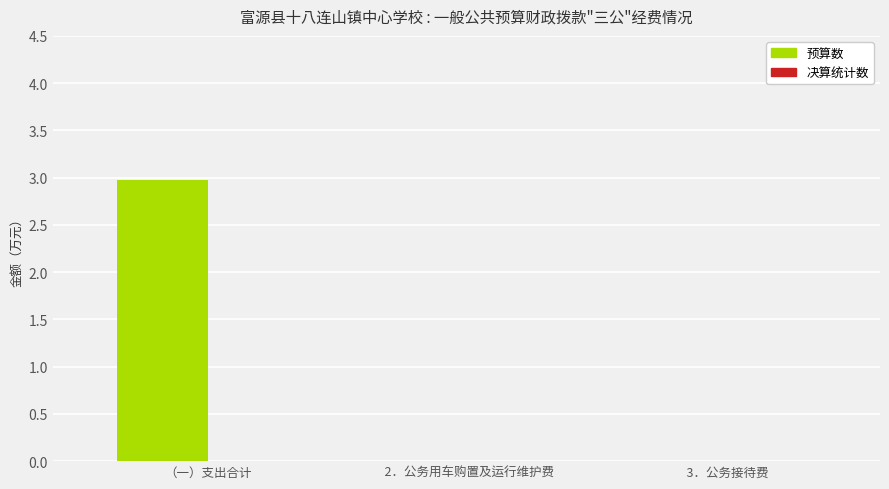

Which label corresponds to the largest value in the chart?

（一）支出合计